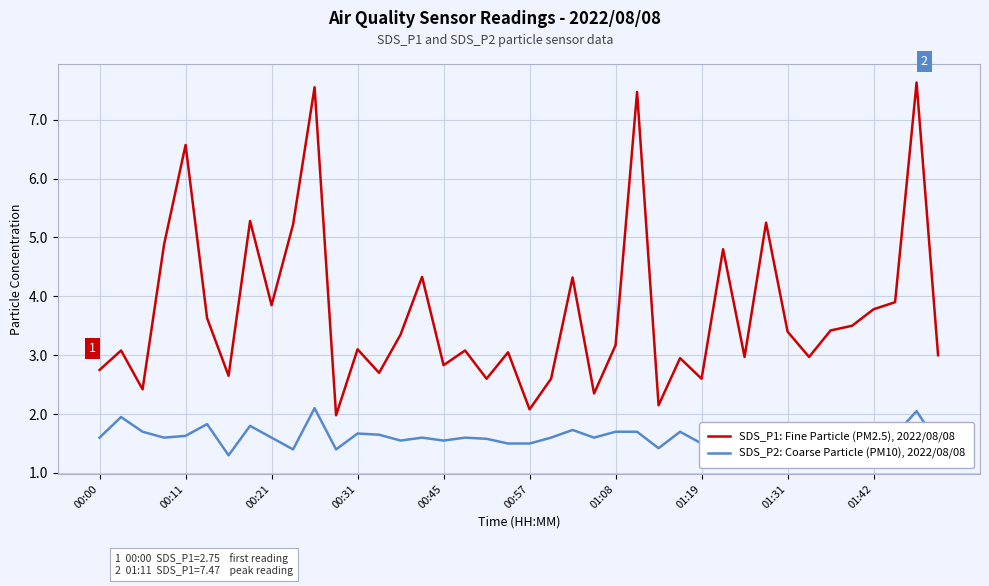

Which series has the widest spread of values?

SDS_P1: Fine Particle (PM2.5), 2022/08/08